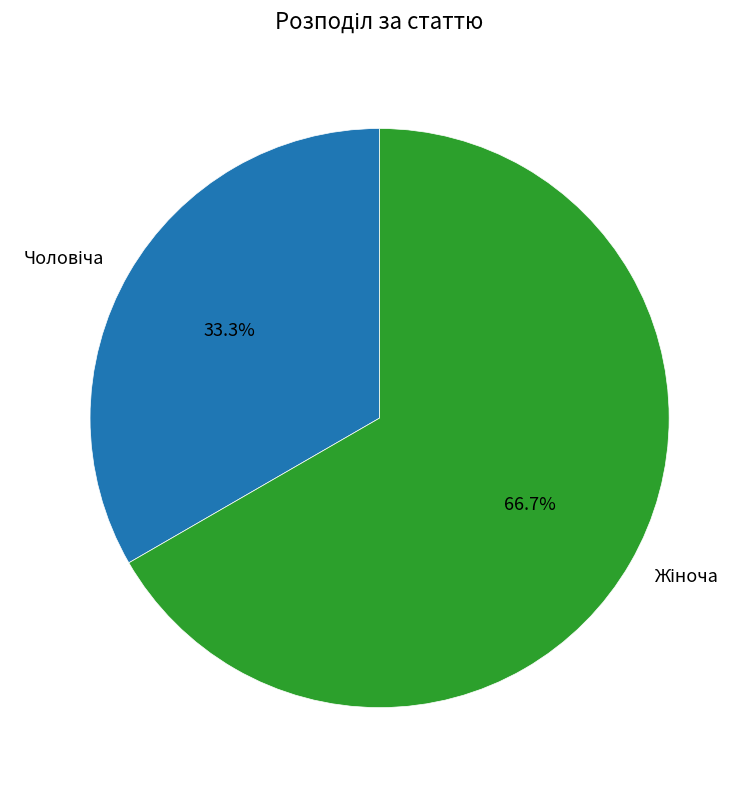

Is there any slice that represents more than half of the pie?

Yes